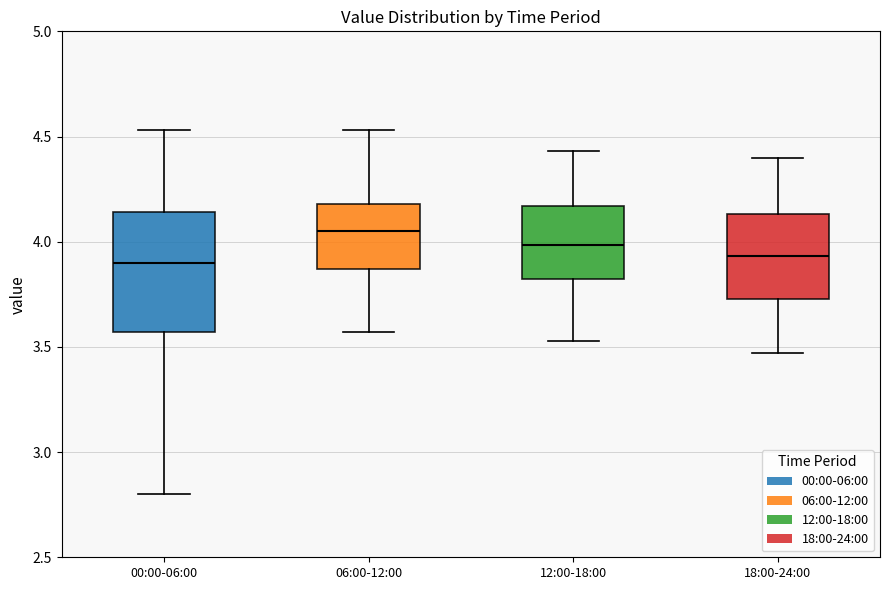

Reading left to right, read every box against the y-axis: the position of its median line, the range the box covers, and the ends of its whiskers. The values are not printed on the chart, so give them approximately, as read against the axis.

00:00-06:00: median 3.90, box 3.55 to 4.15, whiskers 2.80 to 4.55
06:00-12:00: median 4.05, box 3.85 to 4.20, whiskers 3.55 to 4.55
12:00-18:00: median 4.00, box 3.80 to 4.15, whiskers 3.55 to 4.45
18:00-24:00: median 3.95, box 3.75 to 4.15, whiskers 3.45 to 4.40